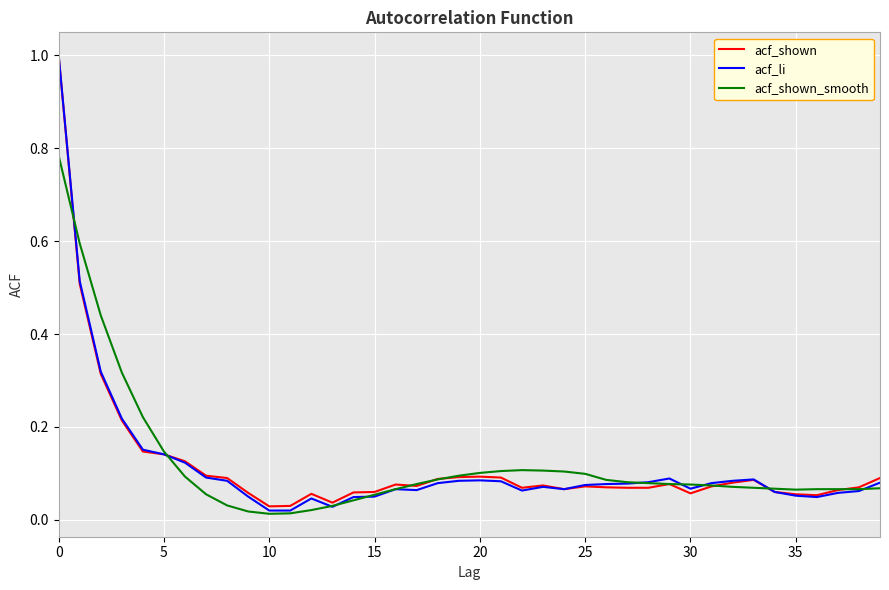

What are all the series names shown in the legend?

acf_shown, acf_li, acf_shown_smooth